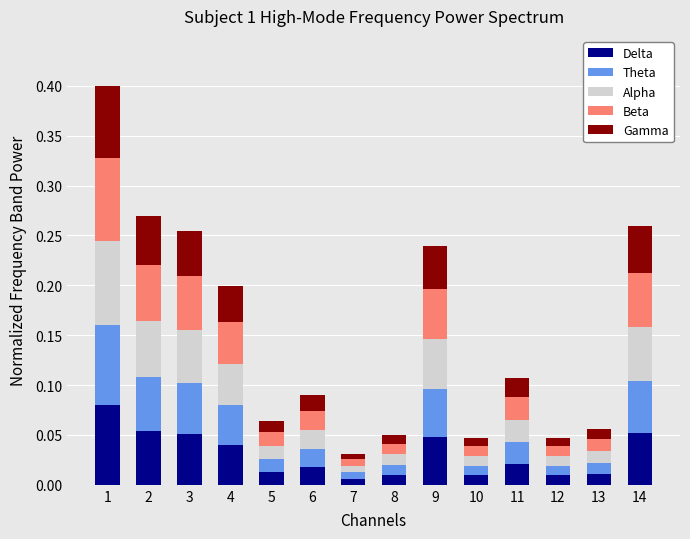

Between 14 and 12, which is larger?

14